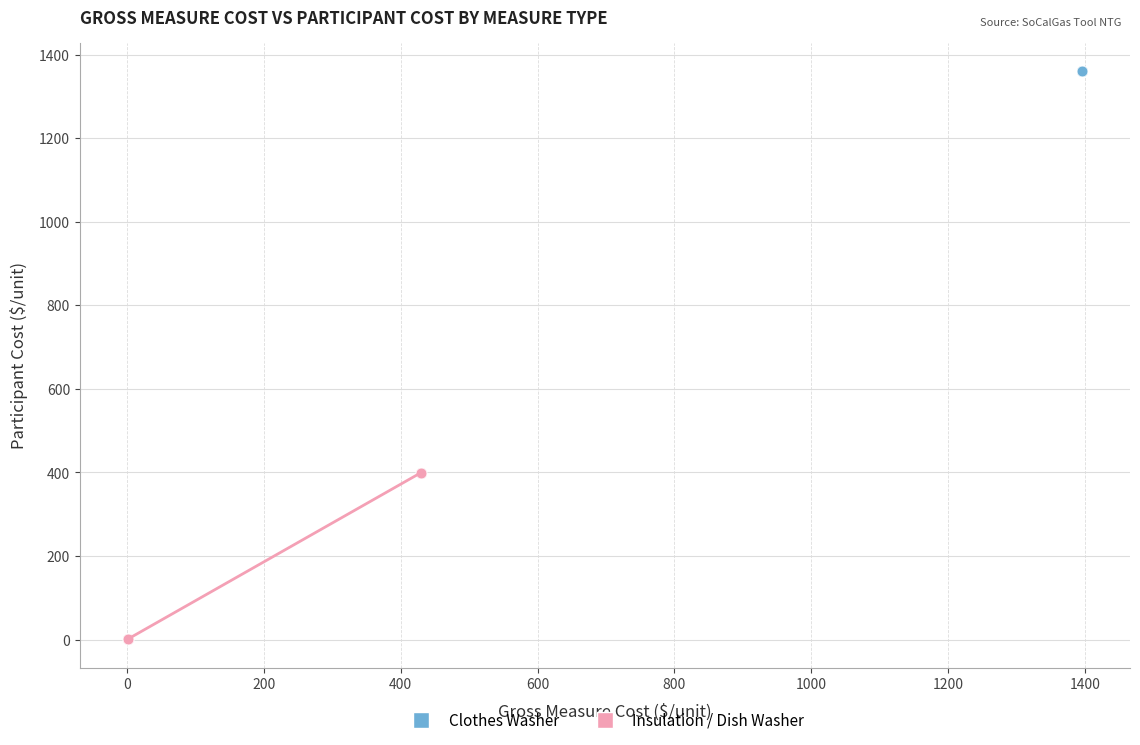

Which series contains the highest Y value?

Clothes Washer